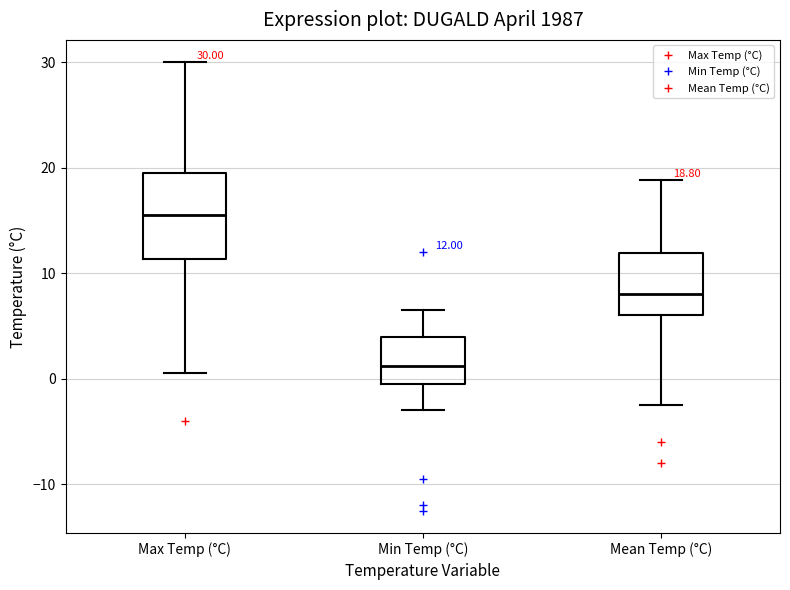

Which box has the highest median line?

Max Temp (°C)